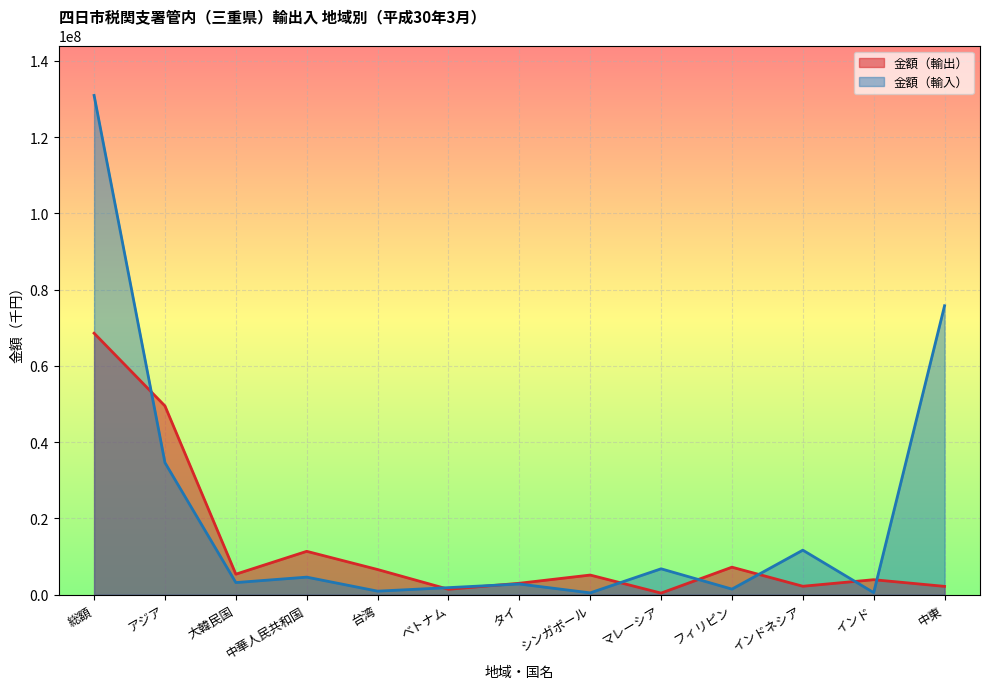

What are all the series names shown in the legend?

金額（輸出）, 金額（輸入）